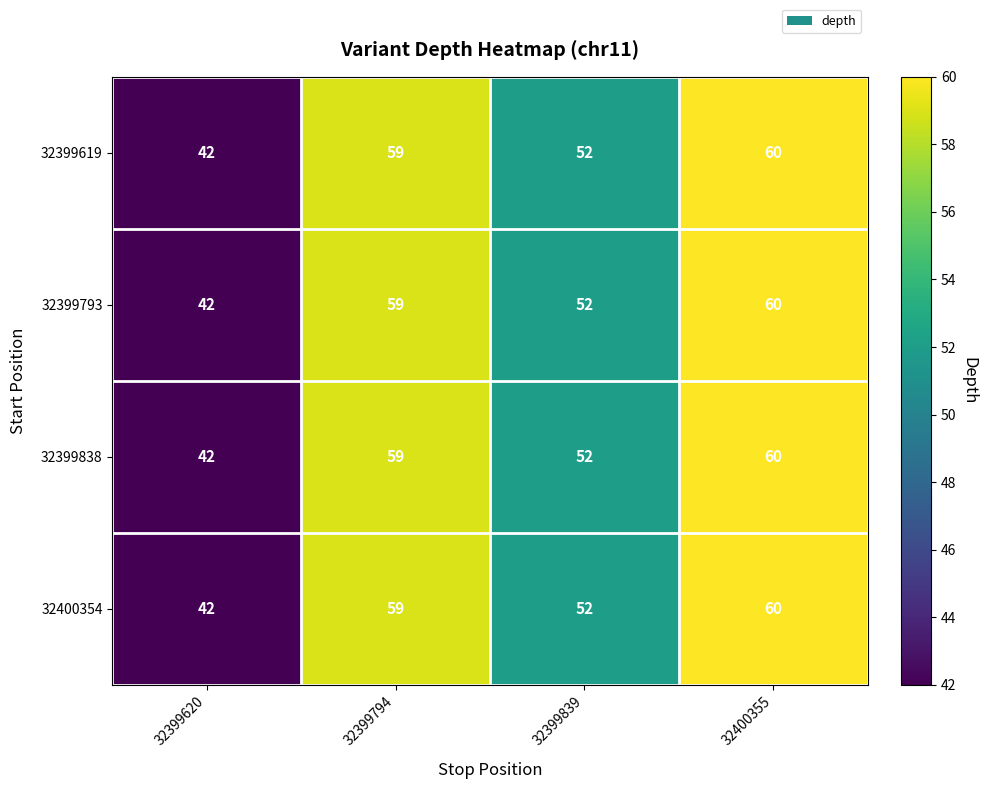

Reading left to right, transcribe all the data shown in this chart.

32399619: 42	59	52	60
32399793: 42	59	52	60
32399838: 42	59	52	60
32400354: 42	59	52	60